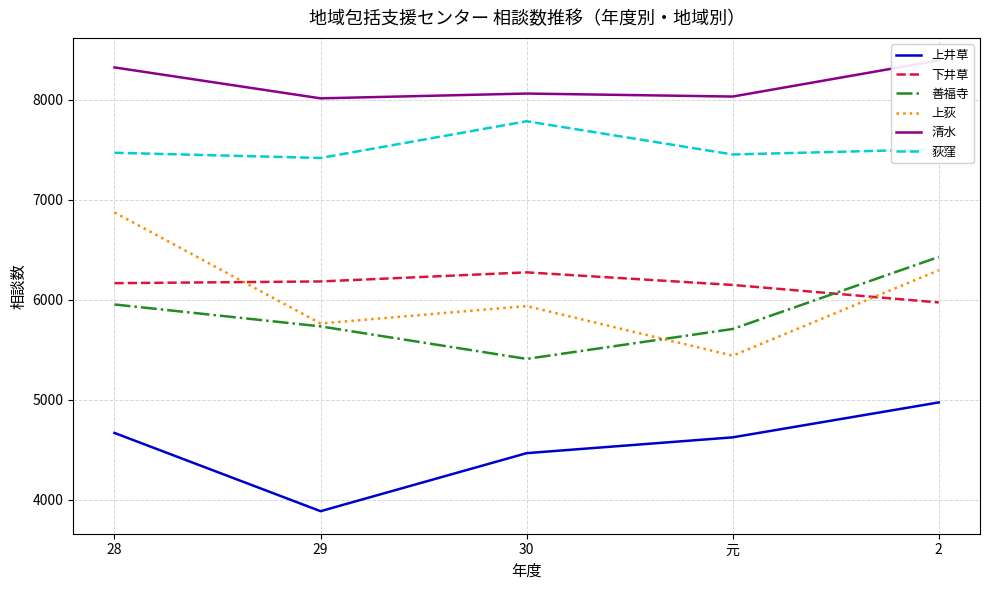

What is the value of the 清水 point at the 1st from the left?

8323